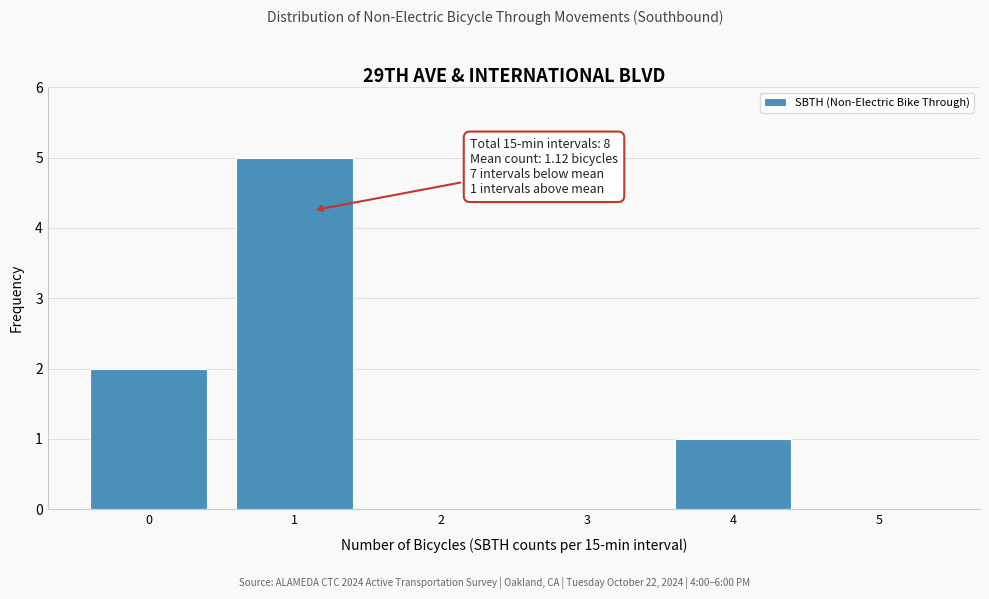

Reading left to right, extract all data points from this chart.

0=2	1=5	2=0	3=0	4=1	5=0